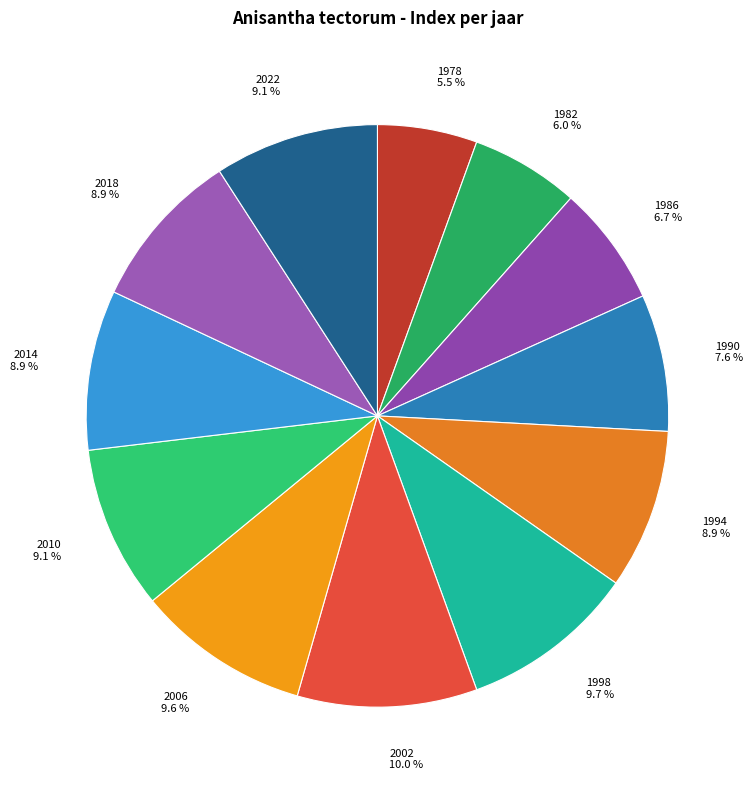

Is there any slice that represents more than half of the pie?

No